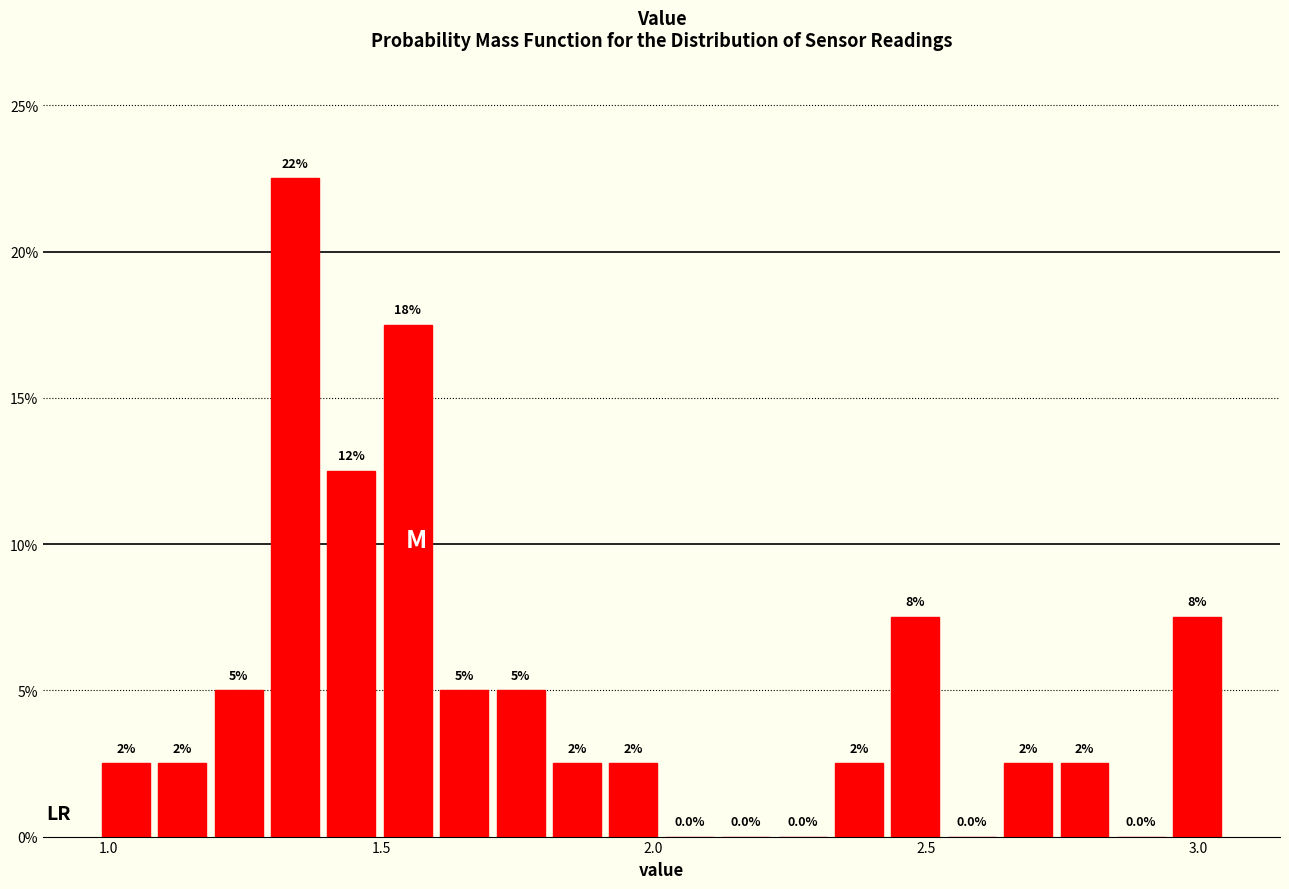

Around what value on the x-axis is the tallest bar? Give the approximate position of its centre, as read against the axis.

1.35